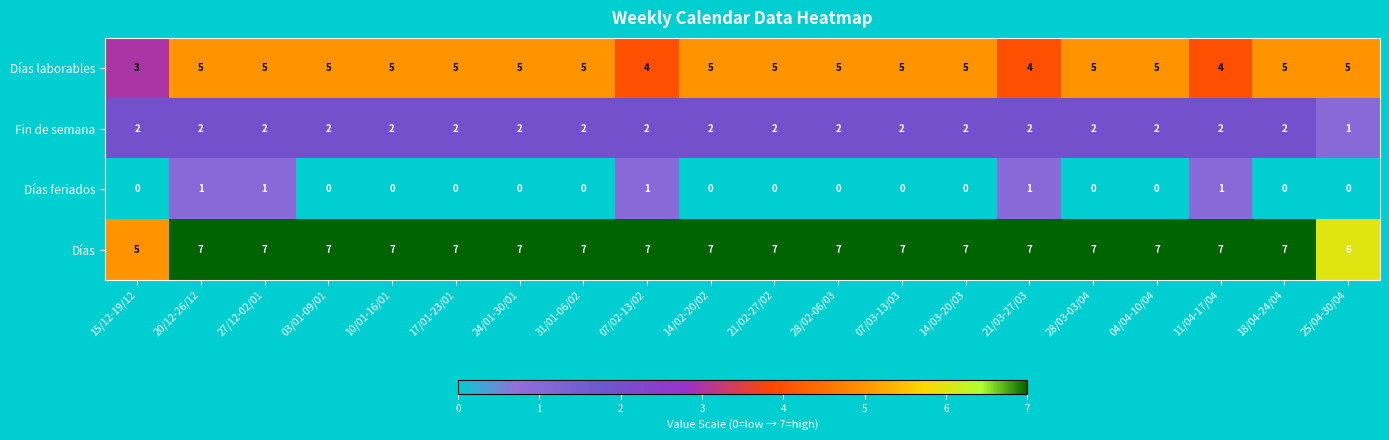

What is the difference between the highest and lowest values at 24/01-30/01?

7